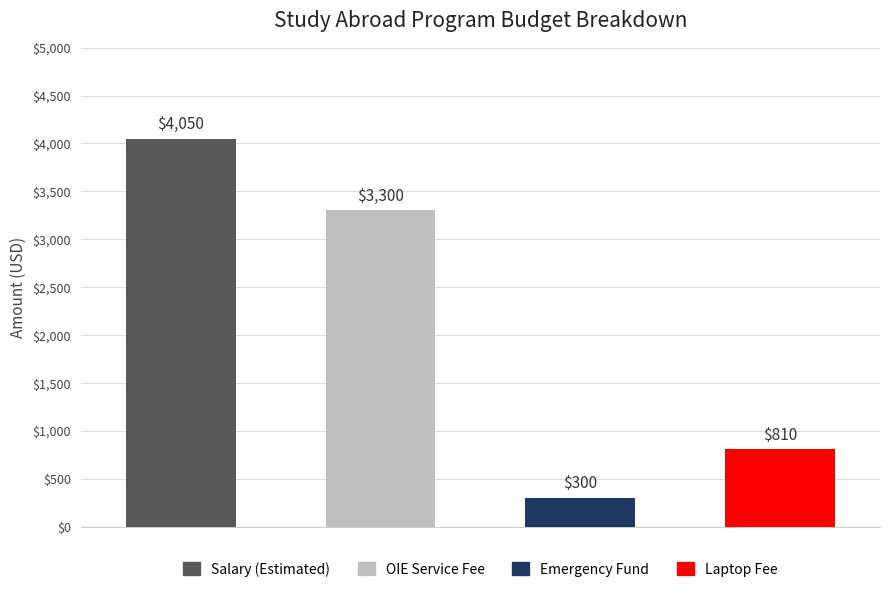

How many distinct data groups are displayed?

4